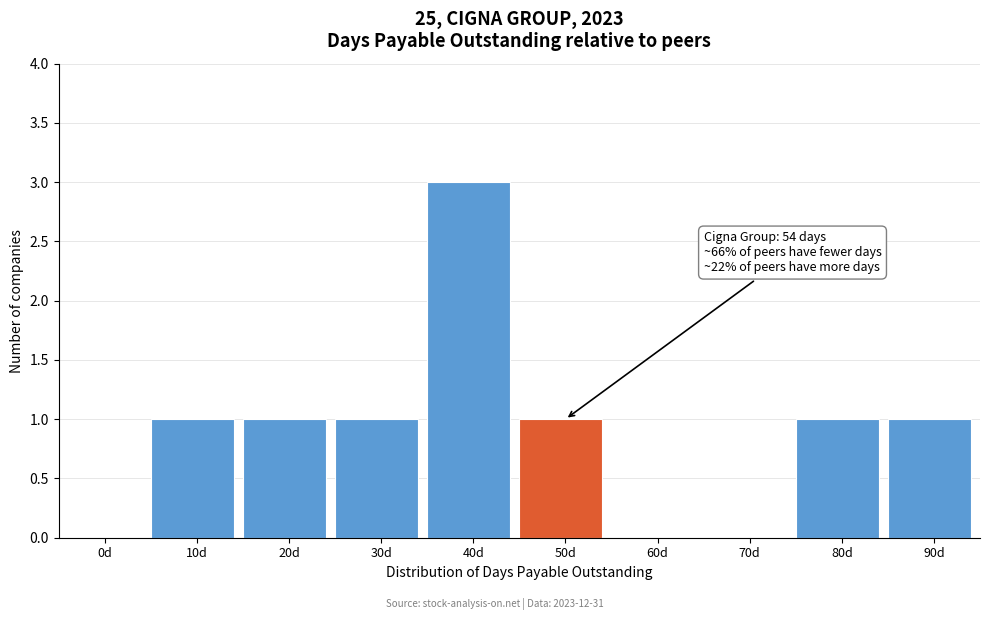

Reading left to right, list all the values displayed in this chart.

0d=0	10d=1	20d=1	30d=1	40d=3	50d=1	60d=0	70d=0	80d=1	90d=1